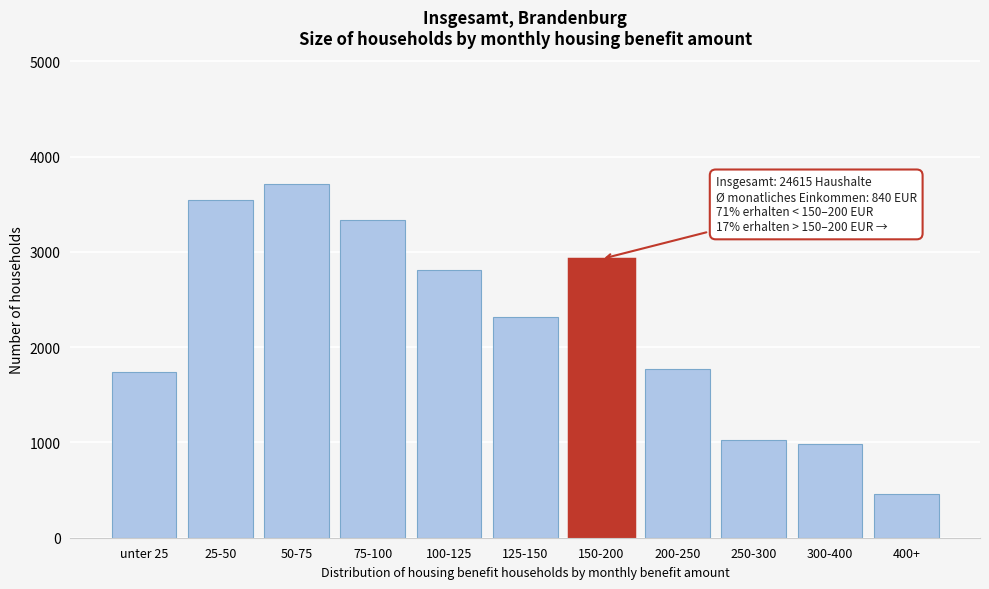

Reading right to left, what are all the values shown in this chart?

400+=460	300-400=988	250-300=1023	200-250=1769	150-200=2925	125-150=2319	100-125=2813	75-100=3330	50-75=3710	25-50=3543	unter 25=1735